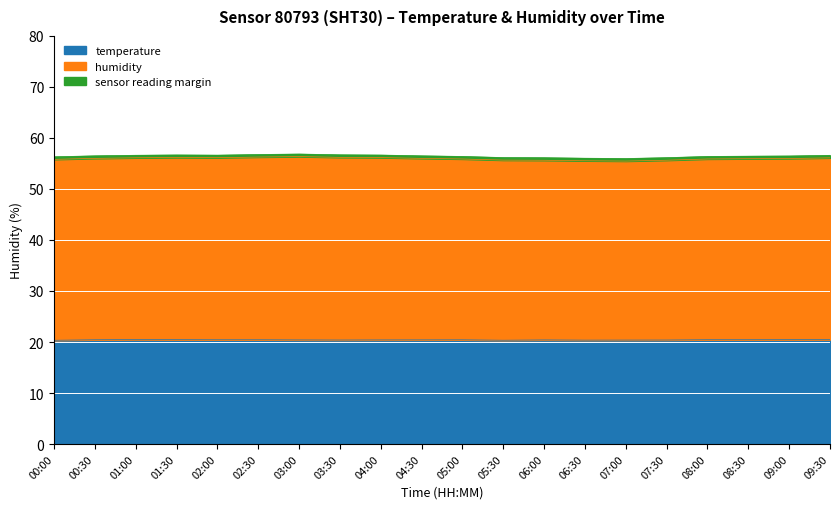

What is the highest value of the temperature series?

20.5